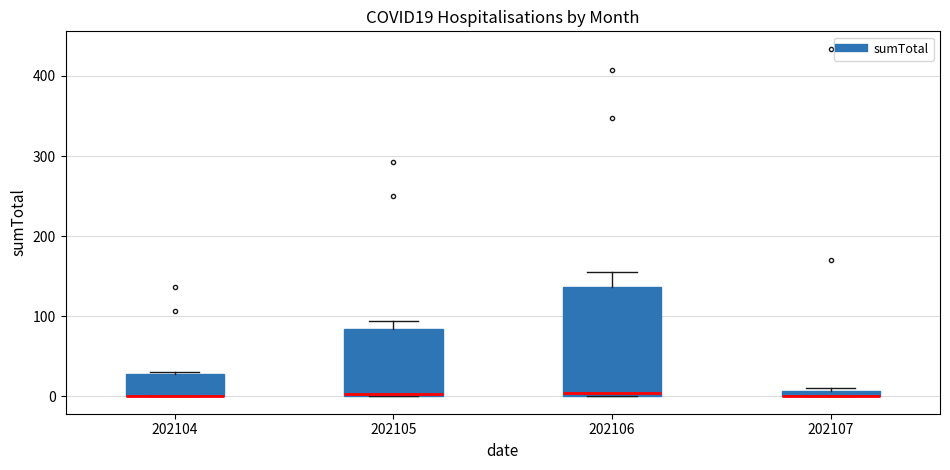

Which box is the tallest, from its lower edge to its upper edge?

202106